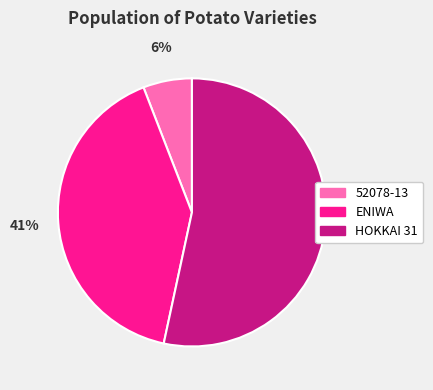

To the nearest percent, what is the combined percentage of 52078-13 and HOKKAI 31?

59%